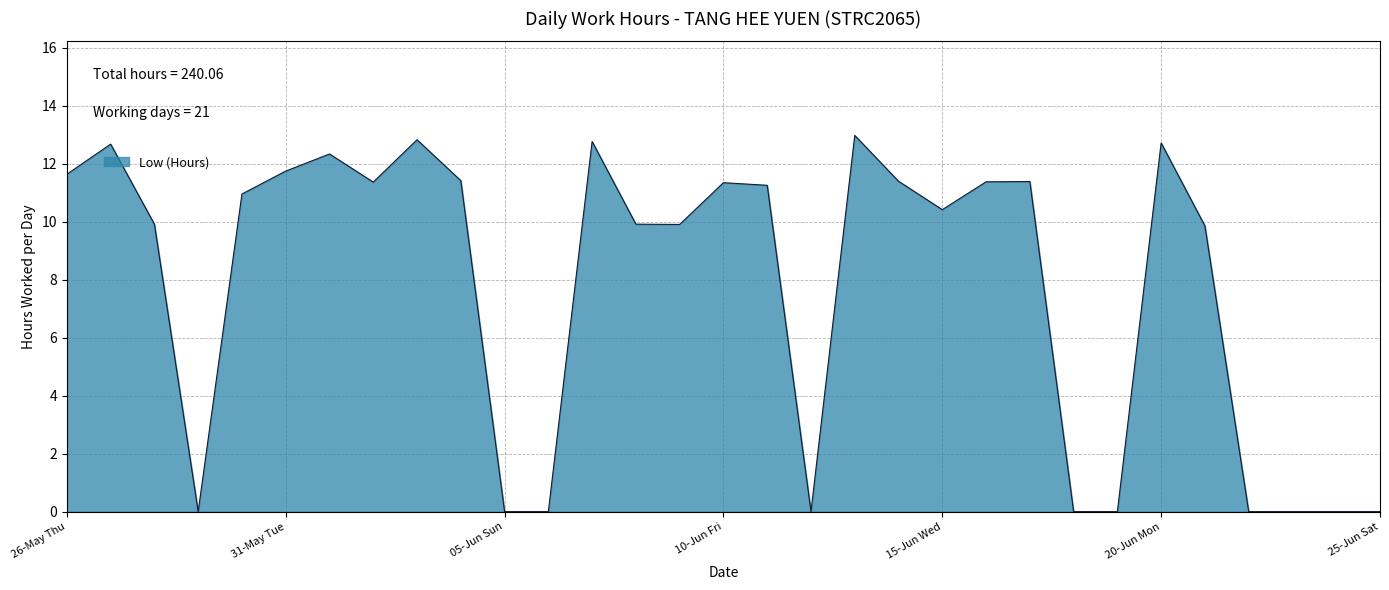

What is the difference between the maximum and minimum values?

13.0